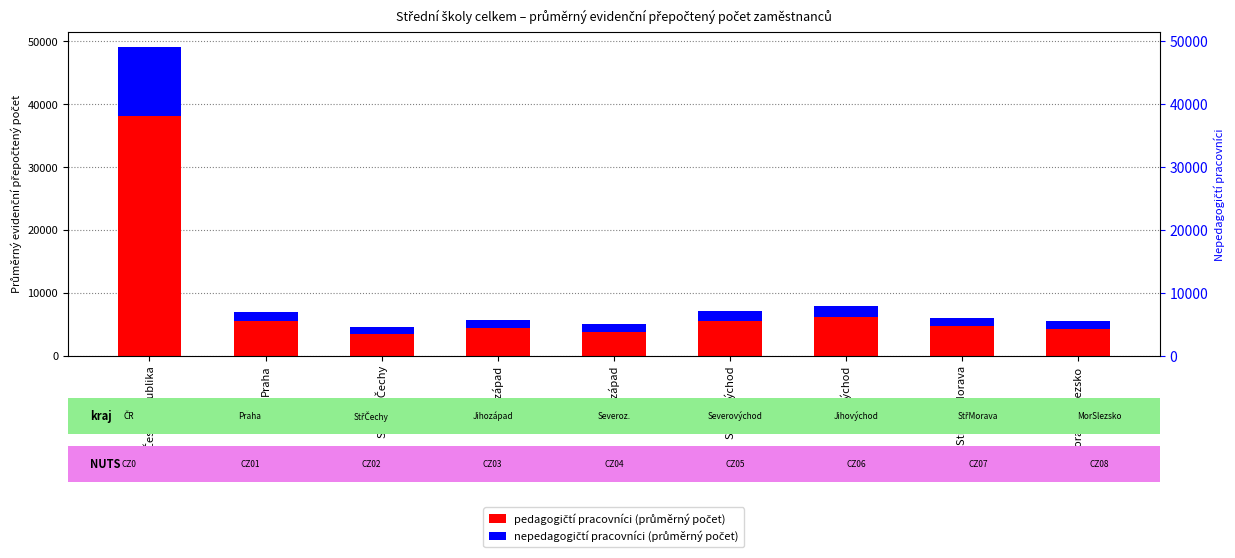

Reading left to right, transcribe all the data shown in this chart.

pedagogičtí pracovníci (průměrný počet): 38154.1	5605.7	3484.0	4432.5	3862.1	5602.2	6153.5	4753.5	4260.7
nepedagogičtí pracovníci (průměrný počet): 10897.1	1393.5	1061.7	1251.5	1206.9	1573.9	1817.1	1302.4	1290.2